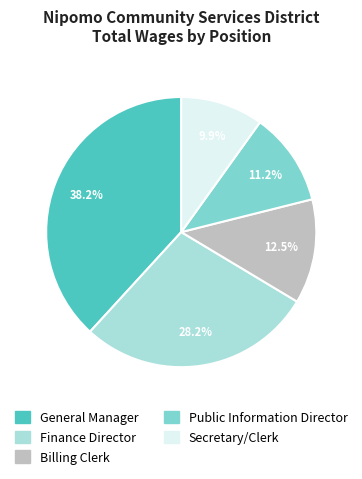

Is there any slice that represents more than half of the pie?

No